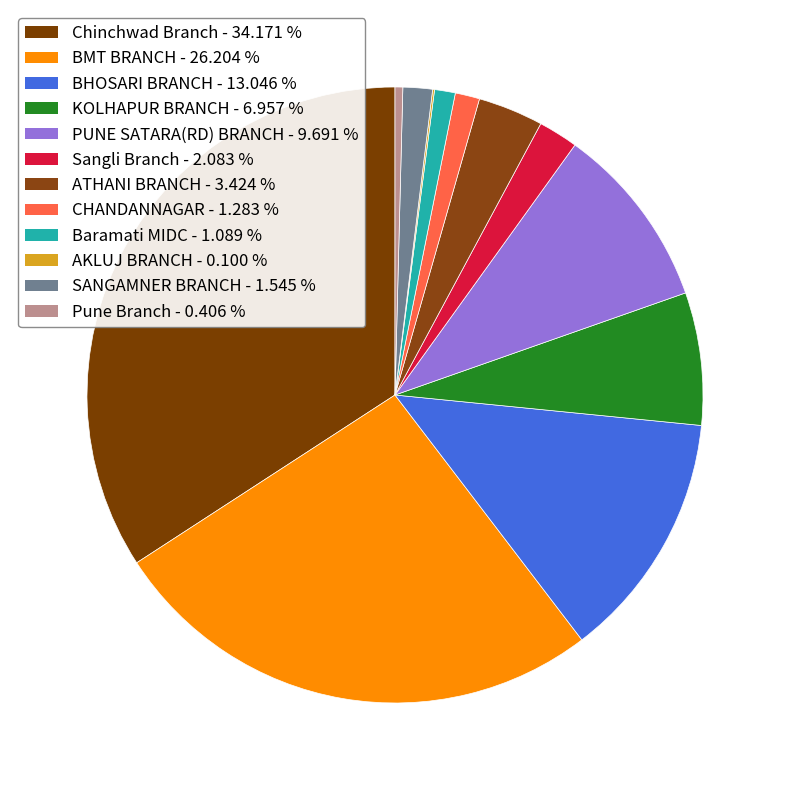

Approximately how many times larger is the value at BHOSARI BRANCH compared to PUNE SATARA(RD) BRANCH?

1.3